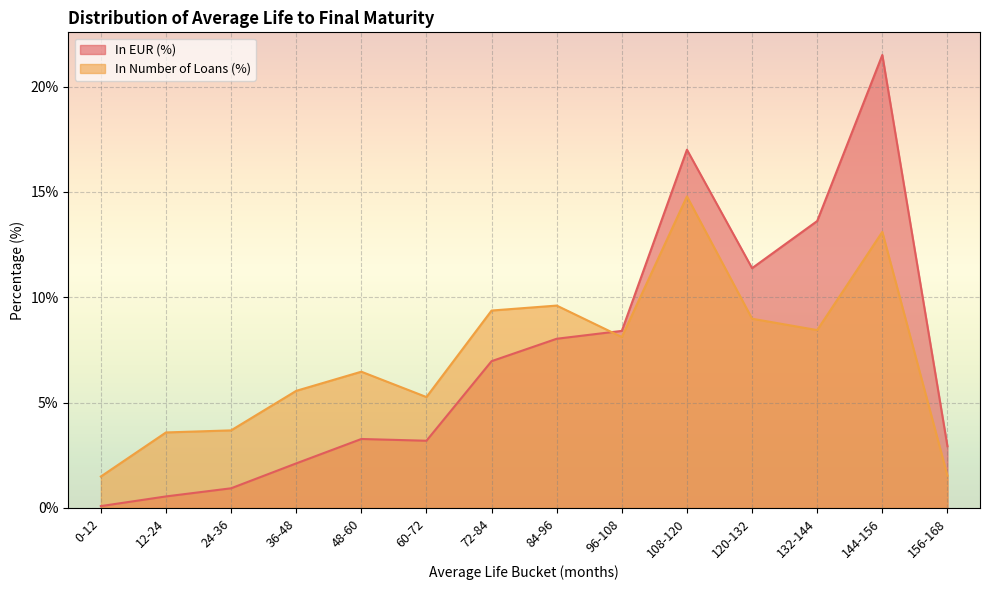

At 60-72, list the series in order from largest to smallest.

In Number of Loans (%), In EUR (%)